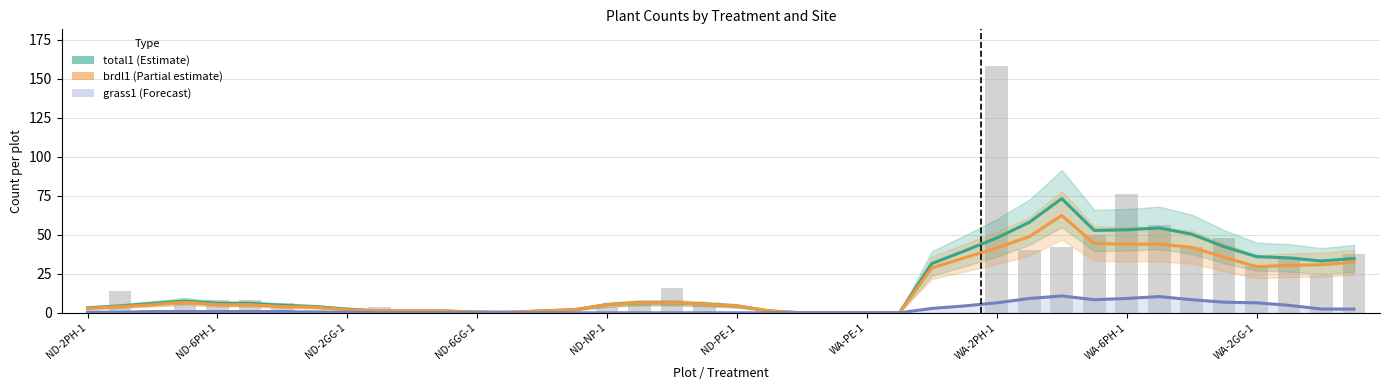

What is the value of the grass1 (Forecast) bar at the 3rd from the left?

0.8